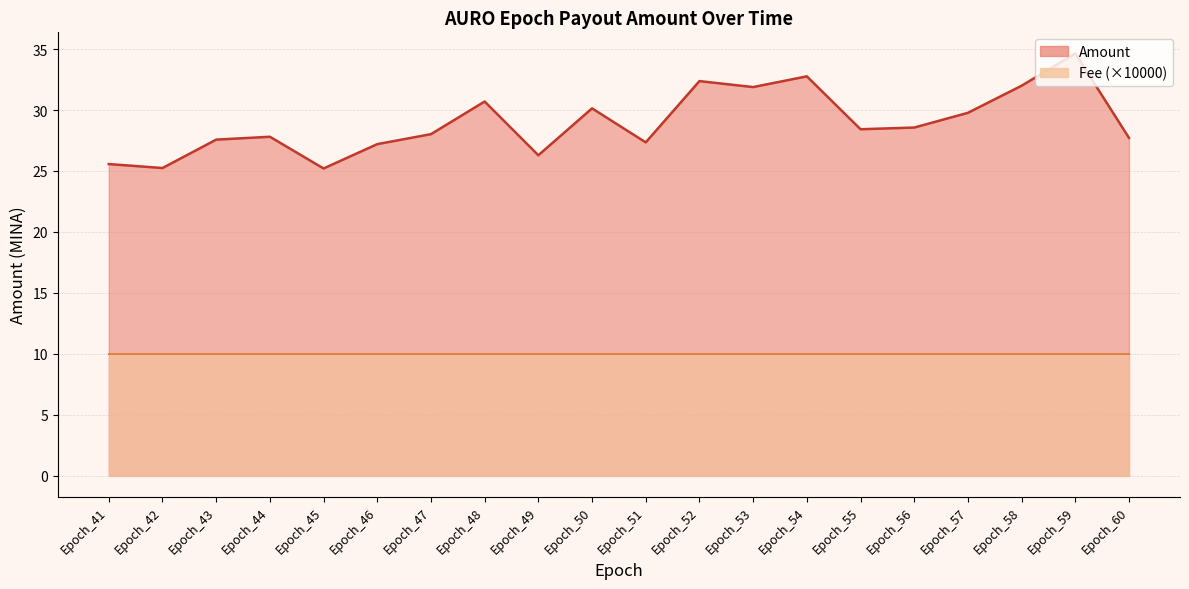

At which category does the chart reach its minimum across all series?

Epoch_45